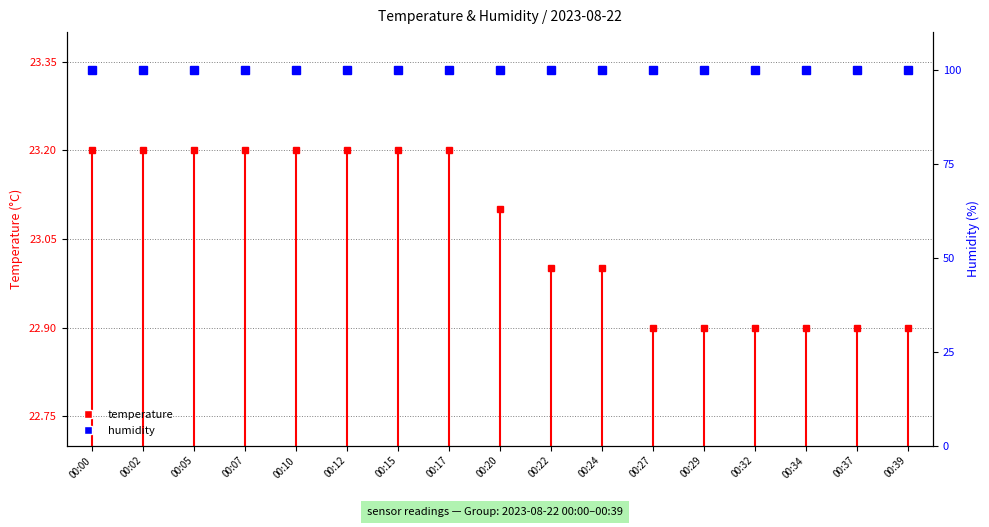

Is it true that the value at 00:20 is 23.1?

True